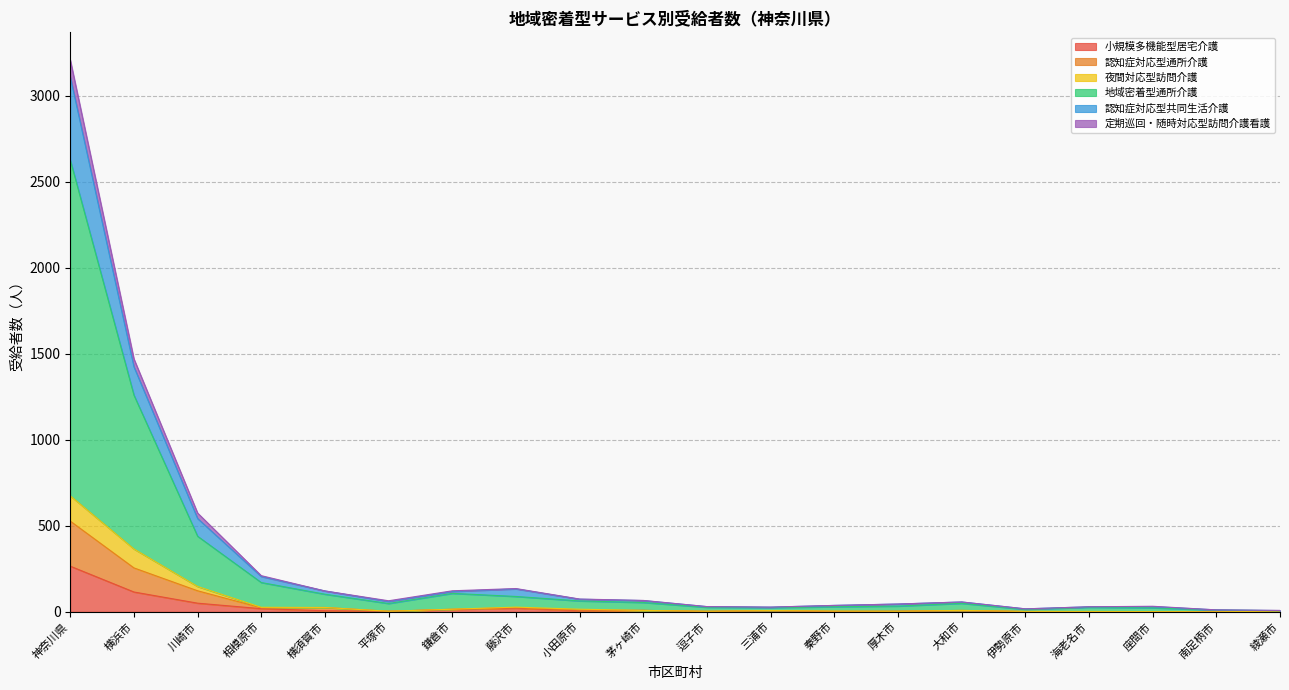

At which category is the sum across all series the highest?

神奈川県